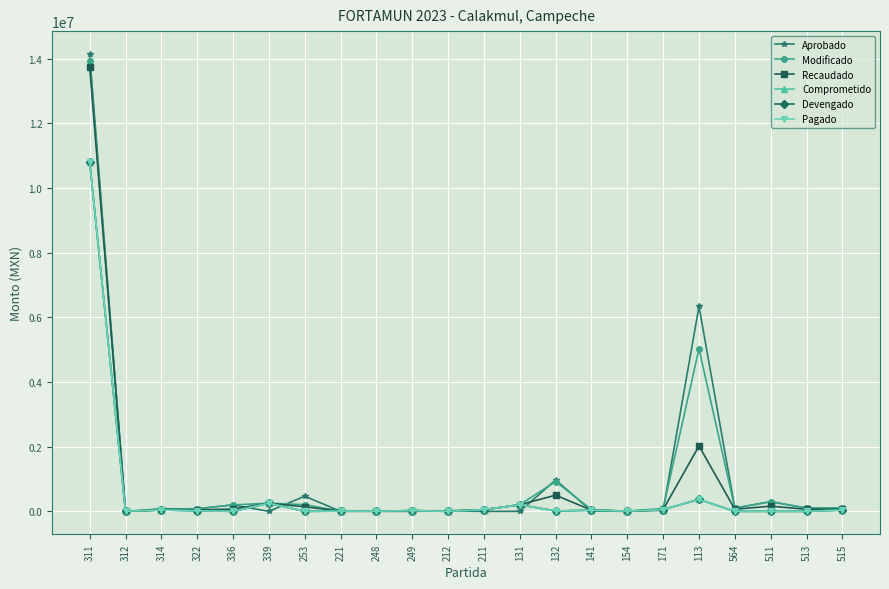

What is the label of the 12th point from the right?

212